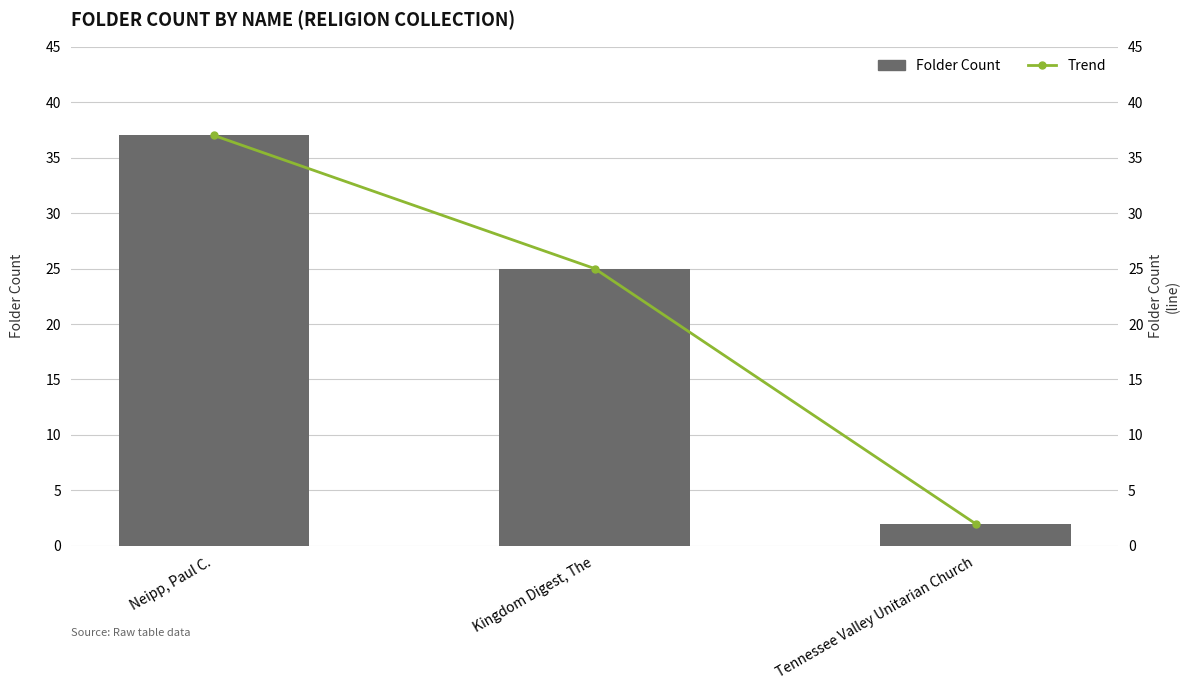

Are the bars horizontal?

No